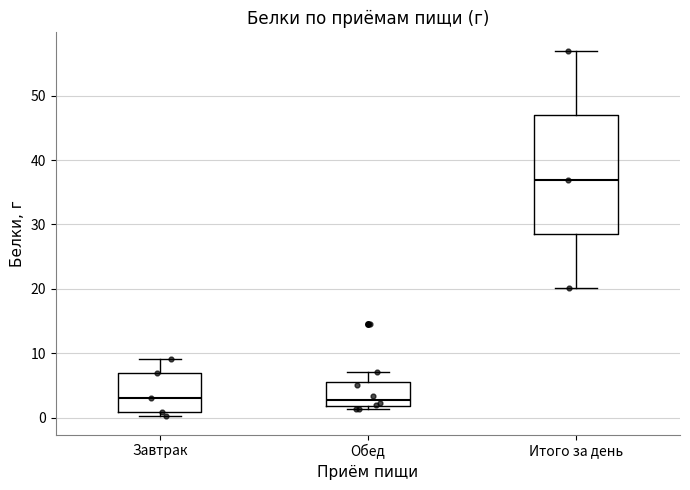

Reading left to right, read every box against the y-axis: the position of its median line, the range the box covers, and the ends of its whiskers. The values are not printed on the chart, so give them approximately, as read against the axis.

Завтрак: median 3, box 1 to 7, whiskers 0 to 9
Обед: median 3, box 2 to 6, whiskers 1 to 7
Итого за день: median 37, box 29 to 47, whiskers 20 to 57